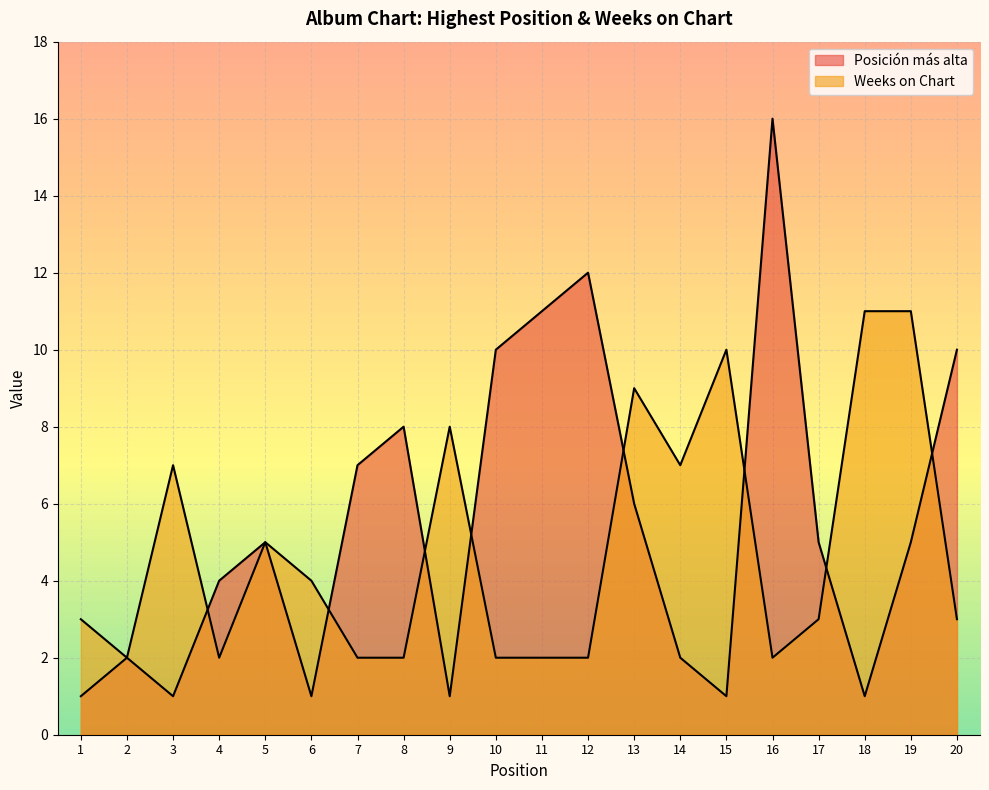

What is the average value of the Posición más alta series?

5